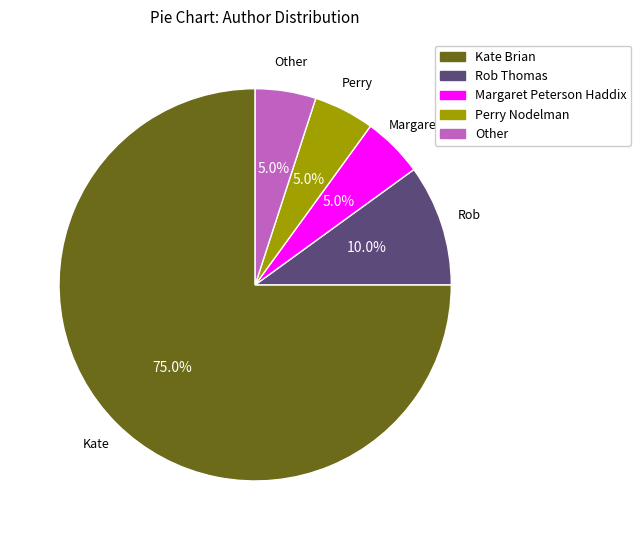

What portion of the pie excludes Rob Thomas?

90.0%